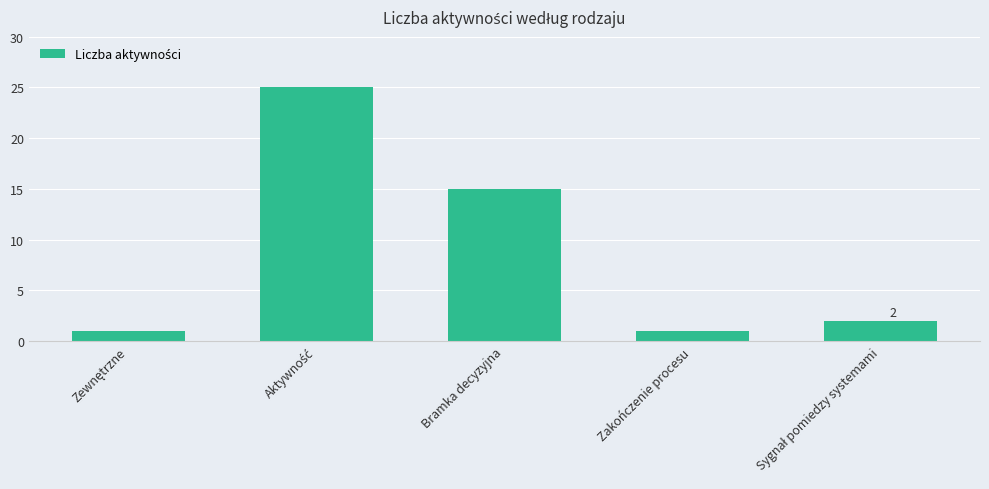

What is the smallest value displayed?

1